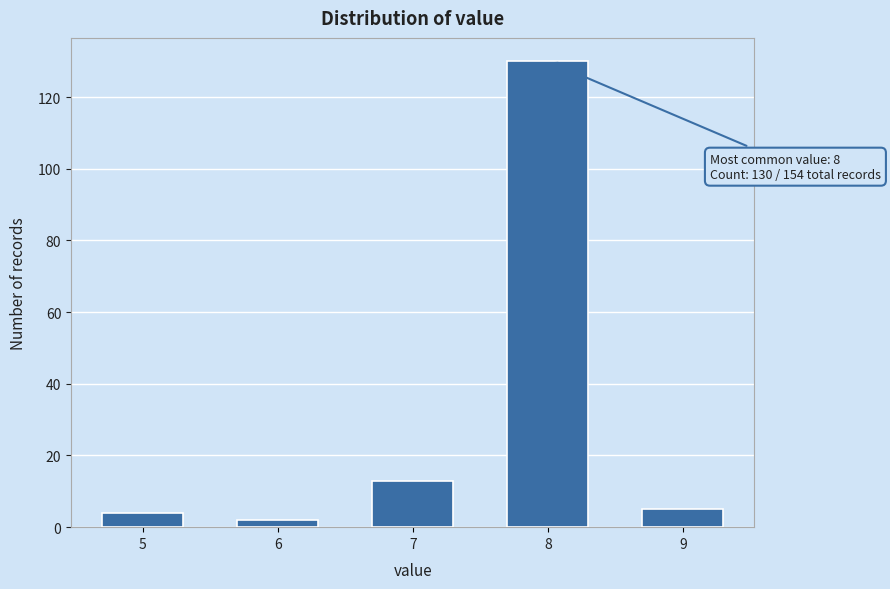

Reading left to right, list all the values displayed in this chart.

4	2	13	130	5